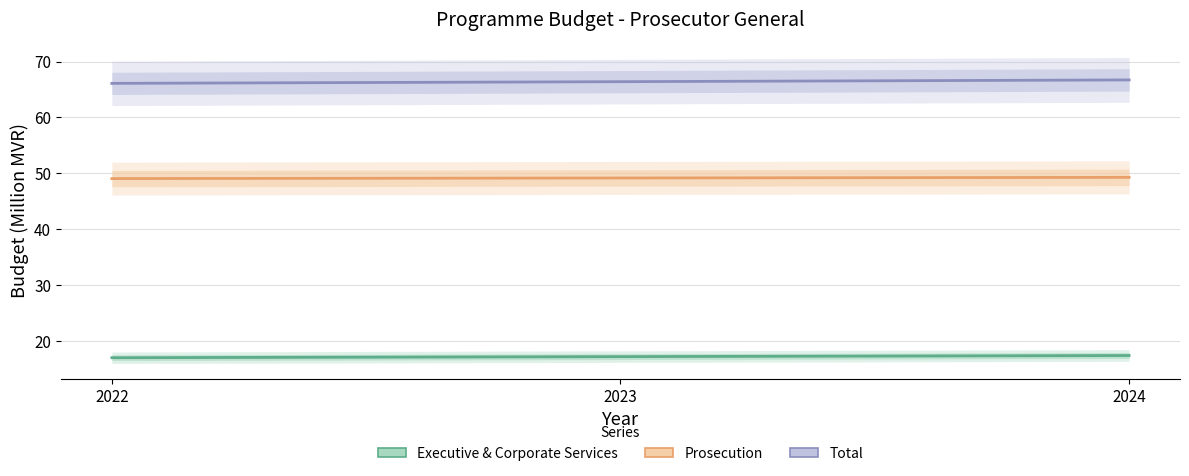

Which category has the lowest value in the Executive & Corporate Services series?

2022